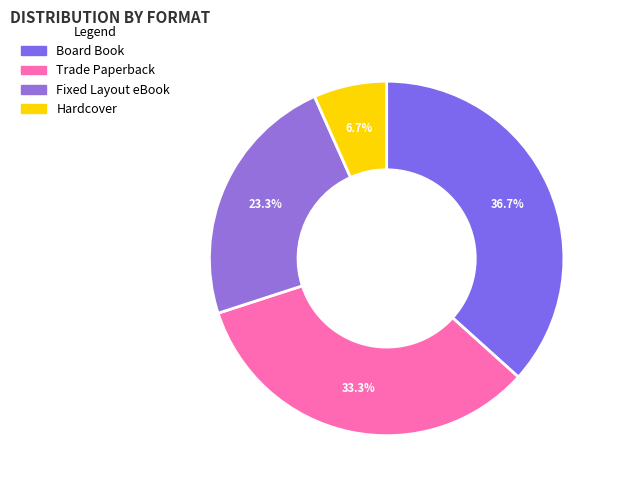

How many slices are in this pie chart?

4